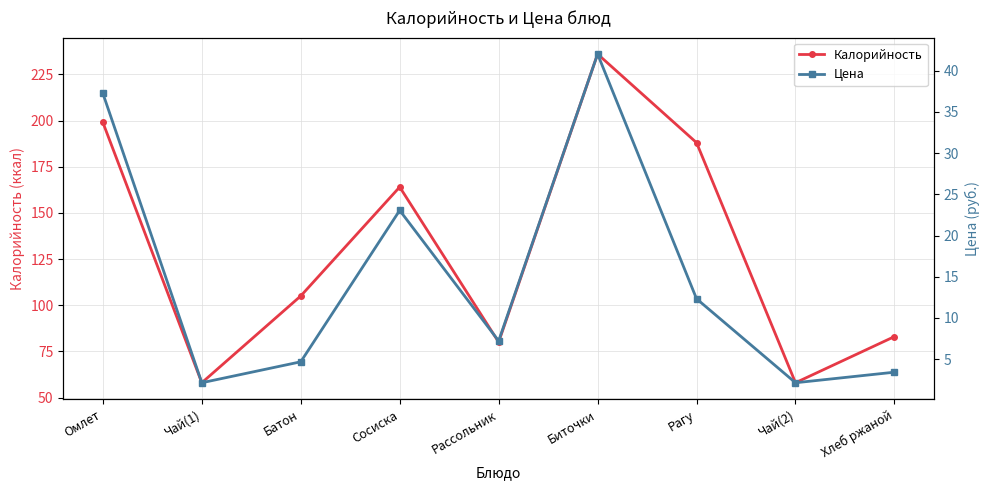

What is the label of the 9th point from the left?

Хлеб ржаной